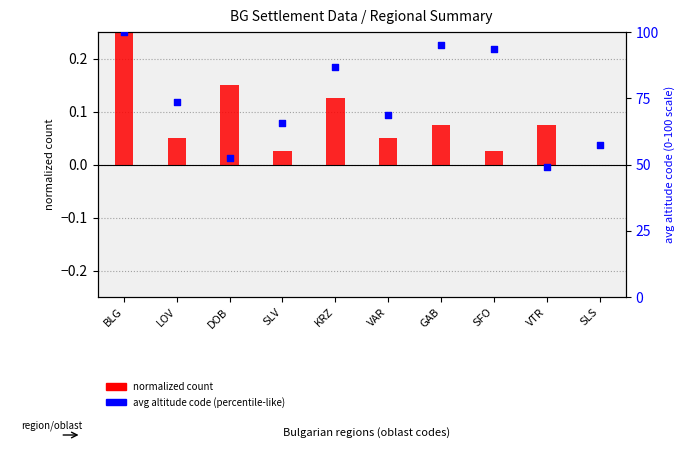

Is the value of avg altitude code (percentile-like) at KRZ greater than the value of normalized count at SFO?

Yes